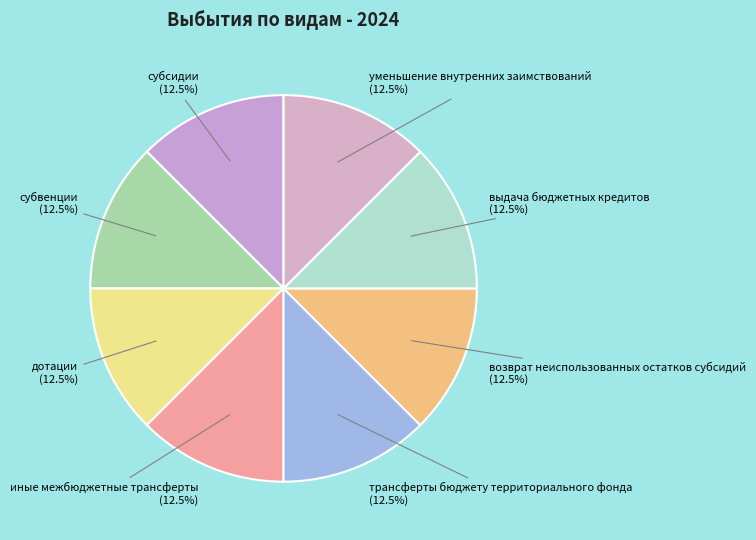

Does any single category account for the majority?

No